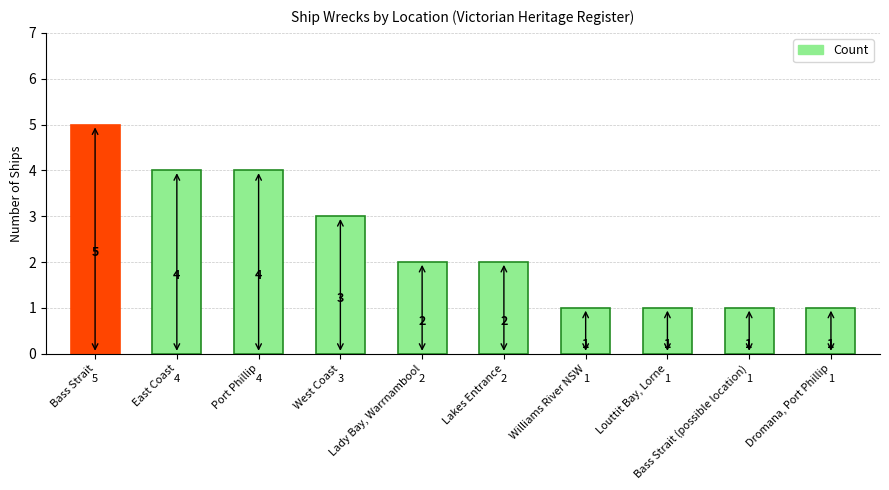

What is the difference between the maximum and minimum values?

4